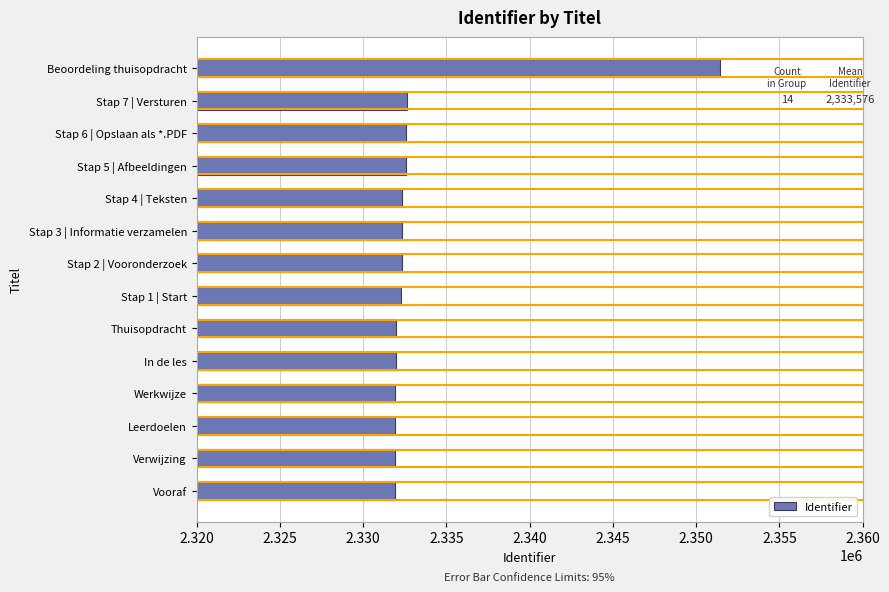

Does the chart contain any negative values?

No